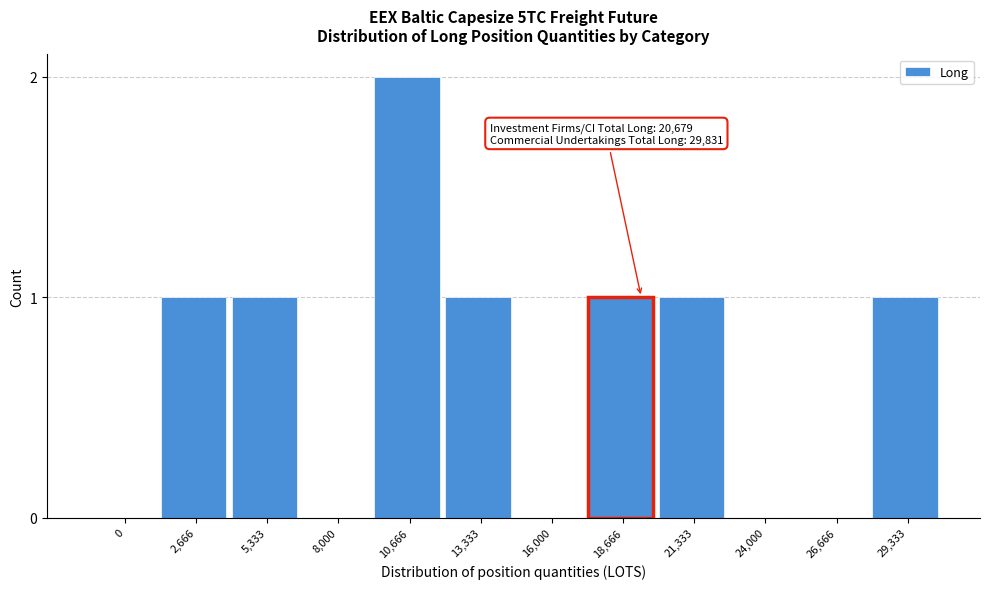

Reading right to left, extract all data points from this chart.

29,333=1	26,666=0	24,000=0	21,333=1	18,666=1	16,000=0	13,333=1	10,666=2	8,000=0	5,333=1	2,666=1	0=0